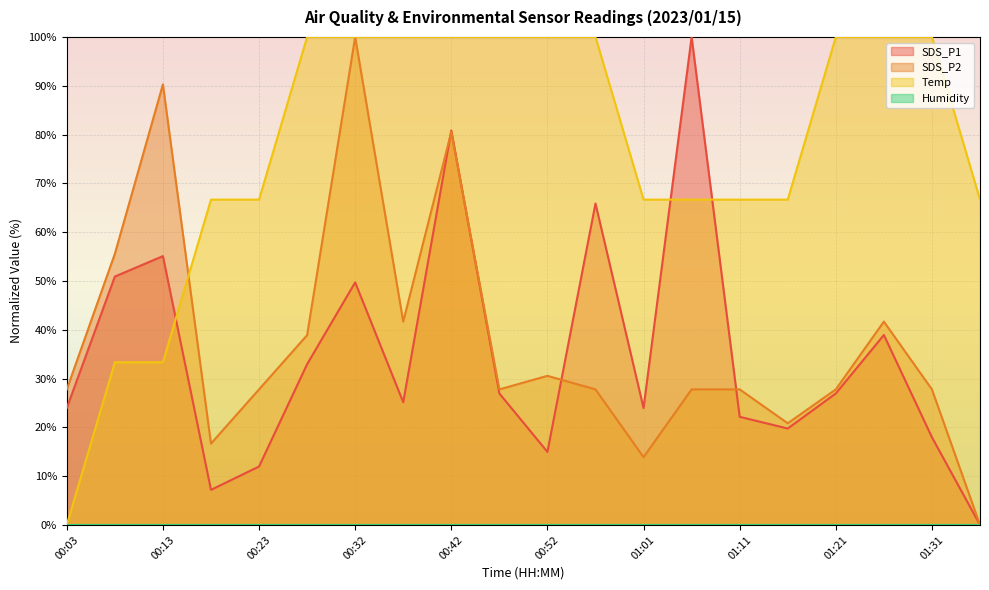

What is the label of the 12th point from the right?

00:42